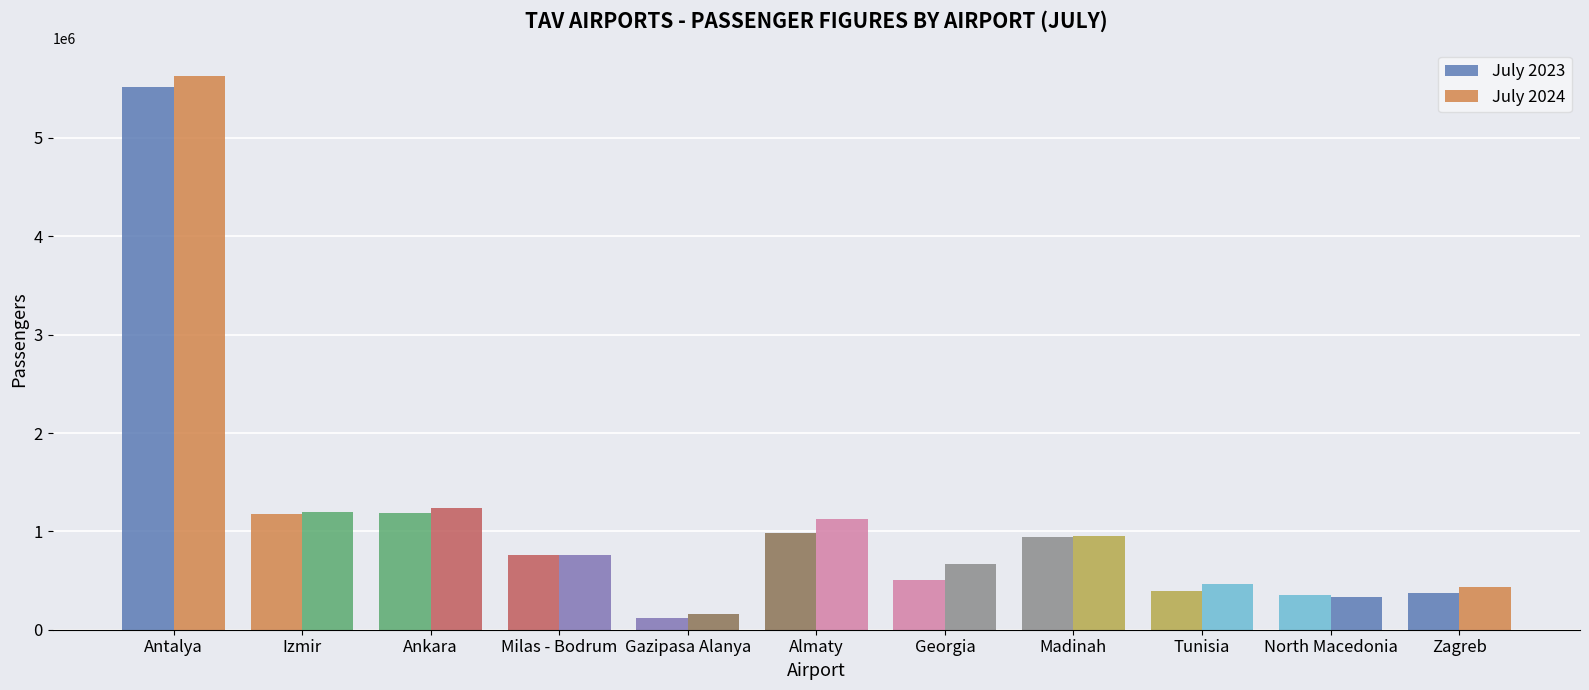

What is the difference between the maximum and second lowest values in the July 2024 series?

5300952